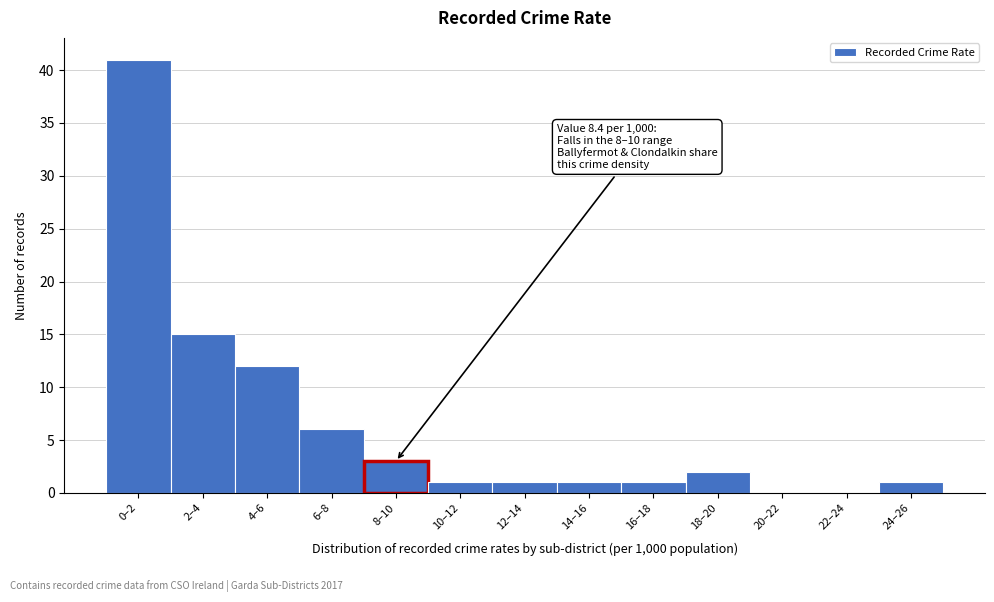

Reading left to right, list all the values displayed in this chart.

0–2=41	2–4=15	4–6=12	6–8=6	8–10=3	10–12=1	12–14=1	14–16=1	16–18=1	18–20=2	20–22=0	22–24=0	24–26=1